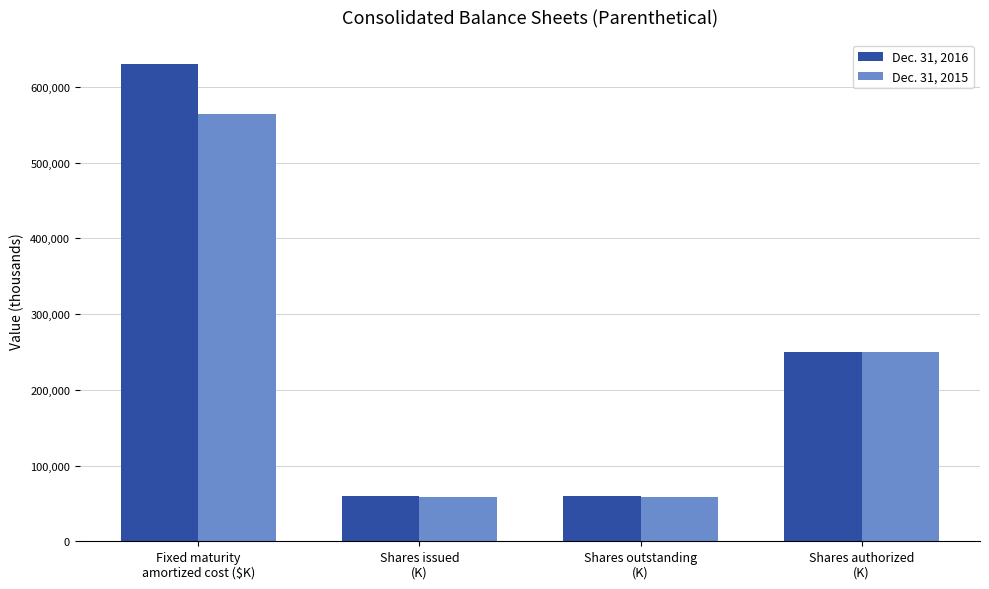

Between Fixed maturity
amortized cost ($K) and Shares issued
(K), which series saw the biggest shift?

Dec. 31, 2016